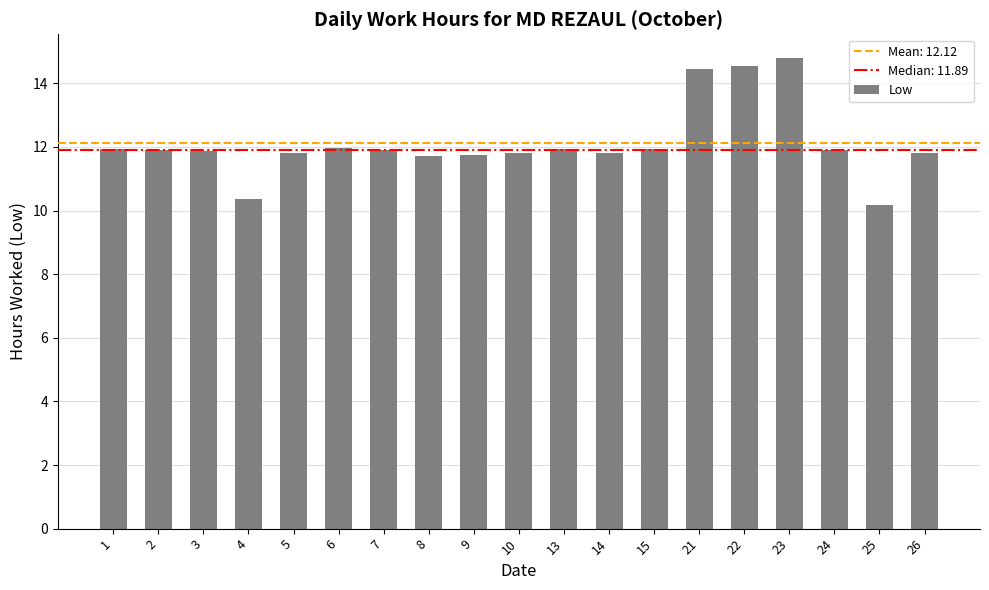

What is the minimum value shown in the chart?

10.2